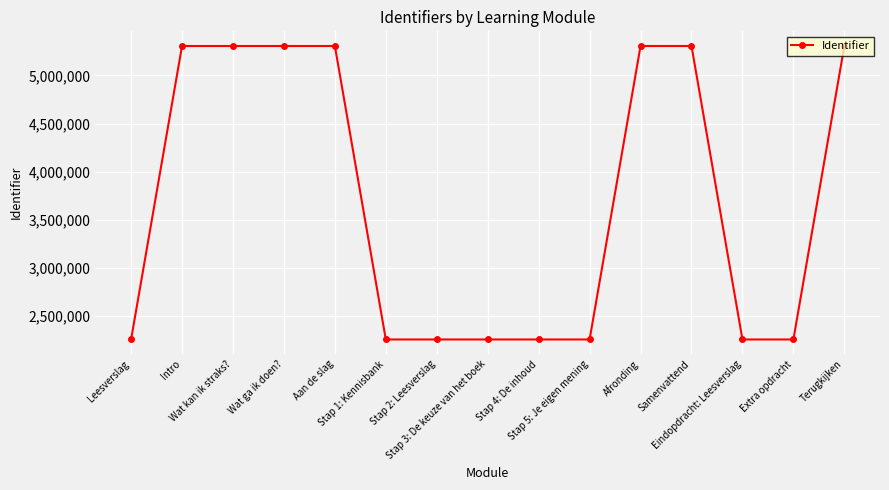

The value at Stap 1: Kennisbank is 2257486. True or false?

True